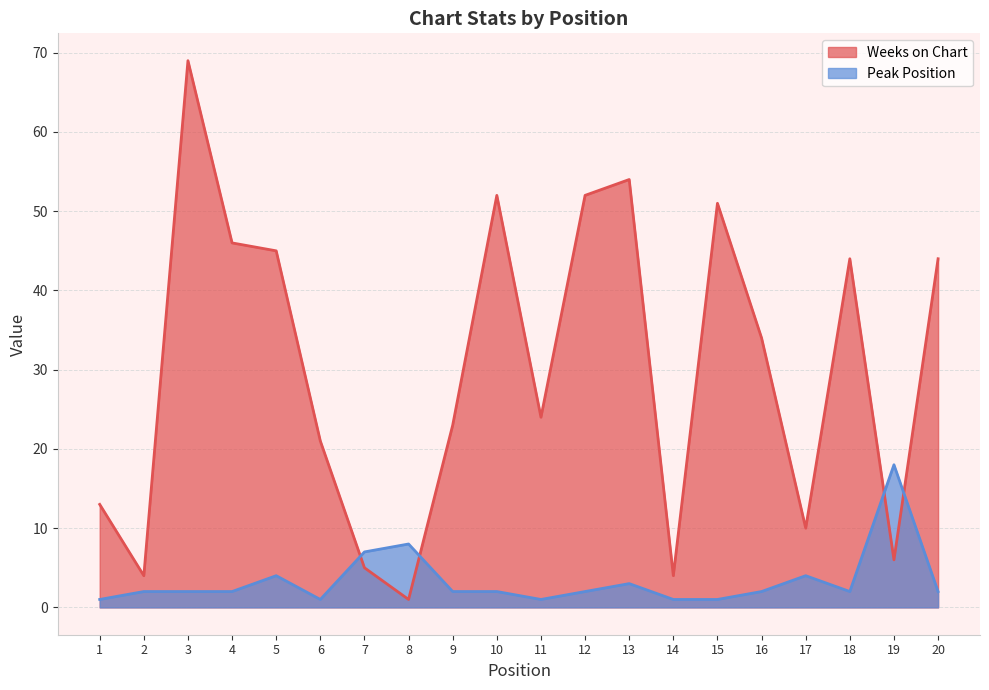

Which series has the largest range (max minus min)?

Weeks on Chart